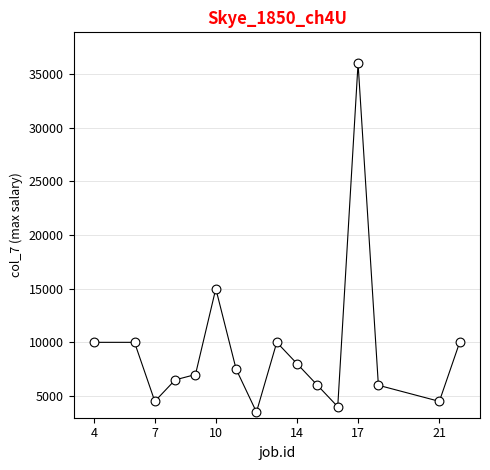

What Y value in the scatter plot is closest to 19750?

14999